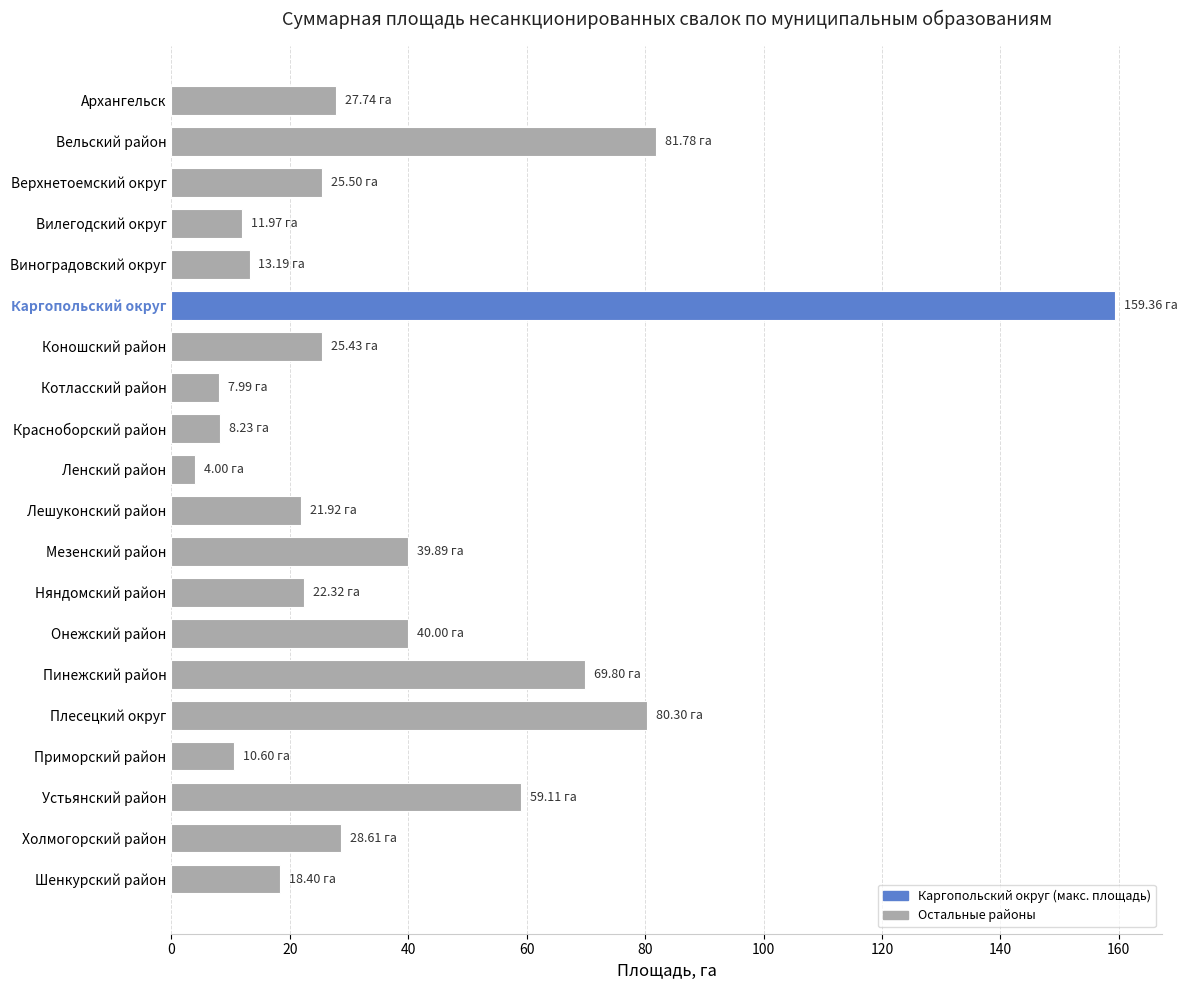

What is the label of the 19th bar from the bottom?

Вельский район